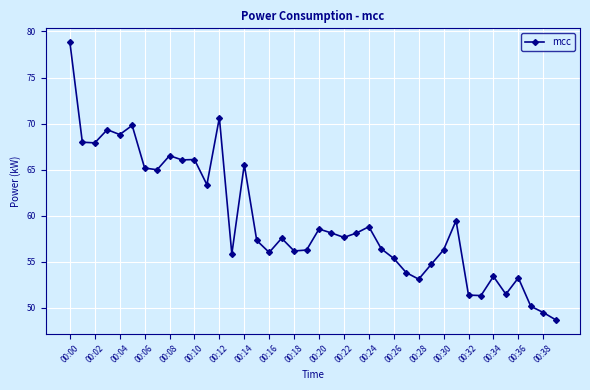

What is the value of the 27th point from the left?

55.4